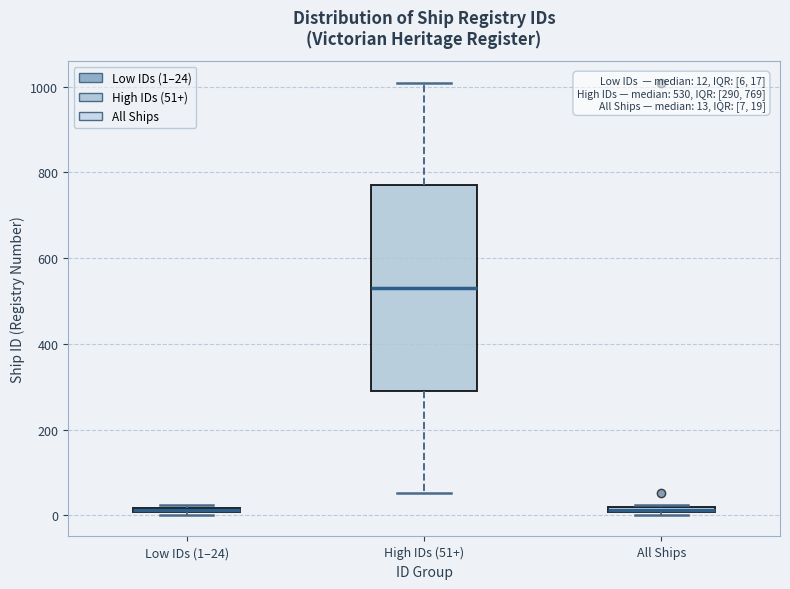

Which box's median line is the highest?

High IDs (51+)